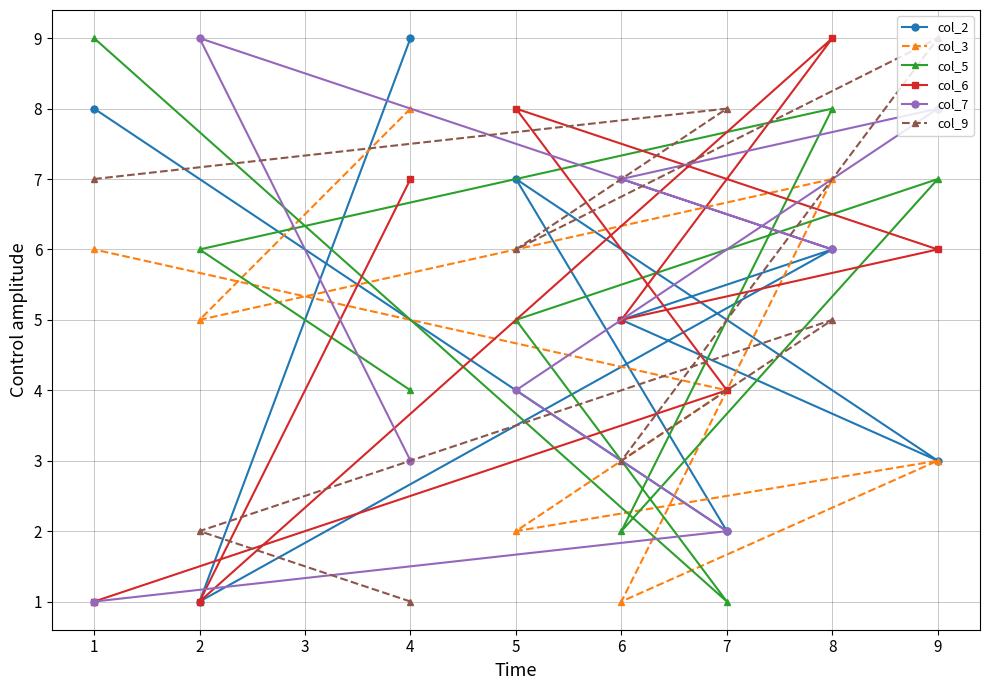

What is the value of the col_9 point at the 7th from the left?

5